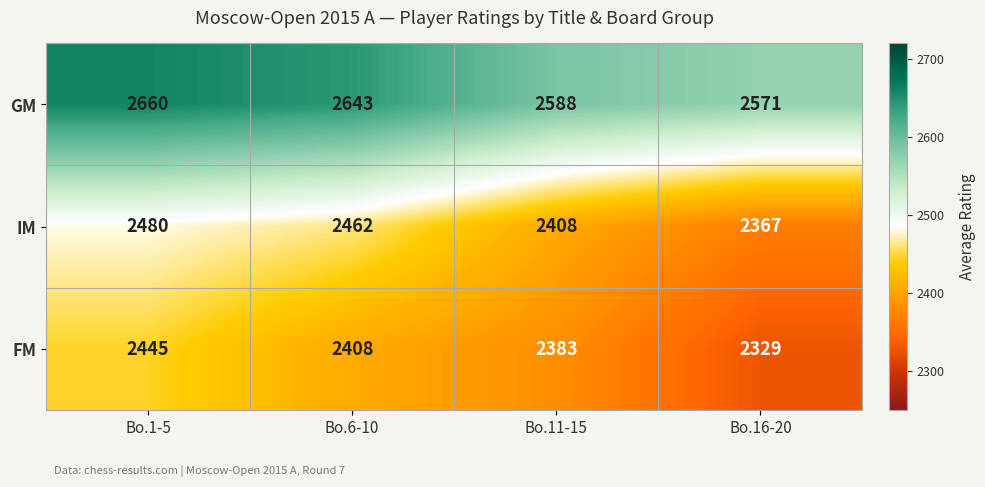

Which category has the highest value in the IM series?

Bo.1-5